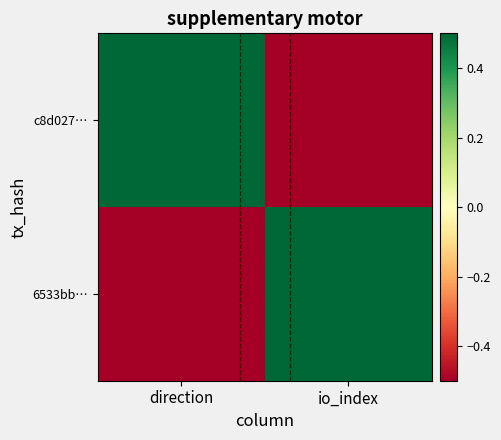

At direction, list the series in order from smallest to largest.

6533bb…, c8d027…